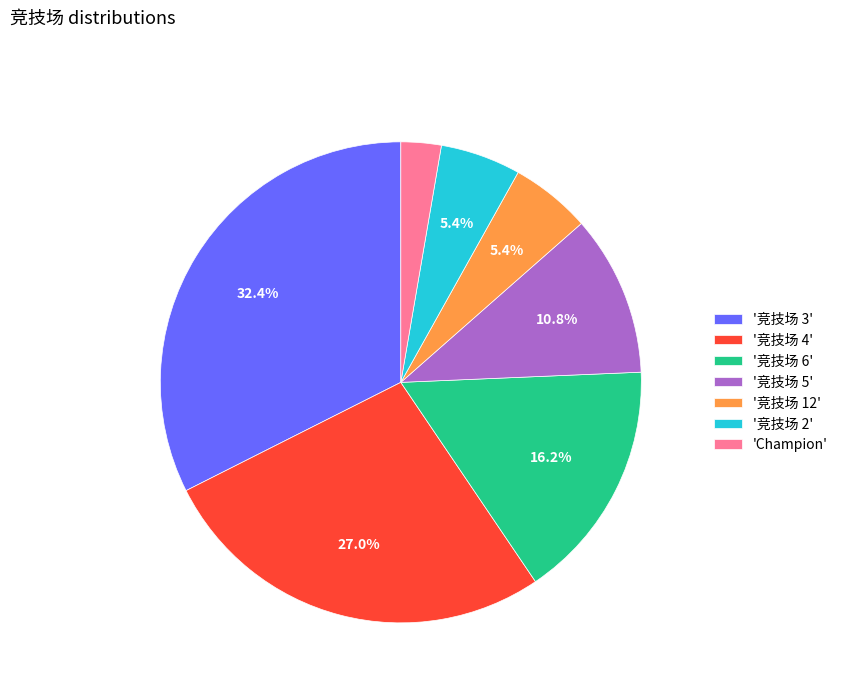

Which category has the biggest portion of the pie?

'竞技场 3'